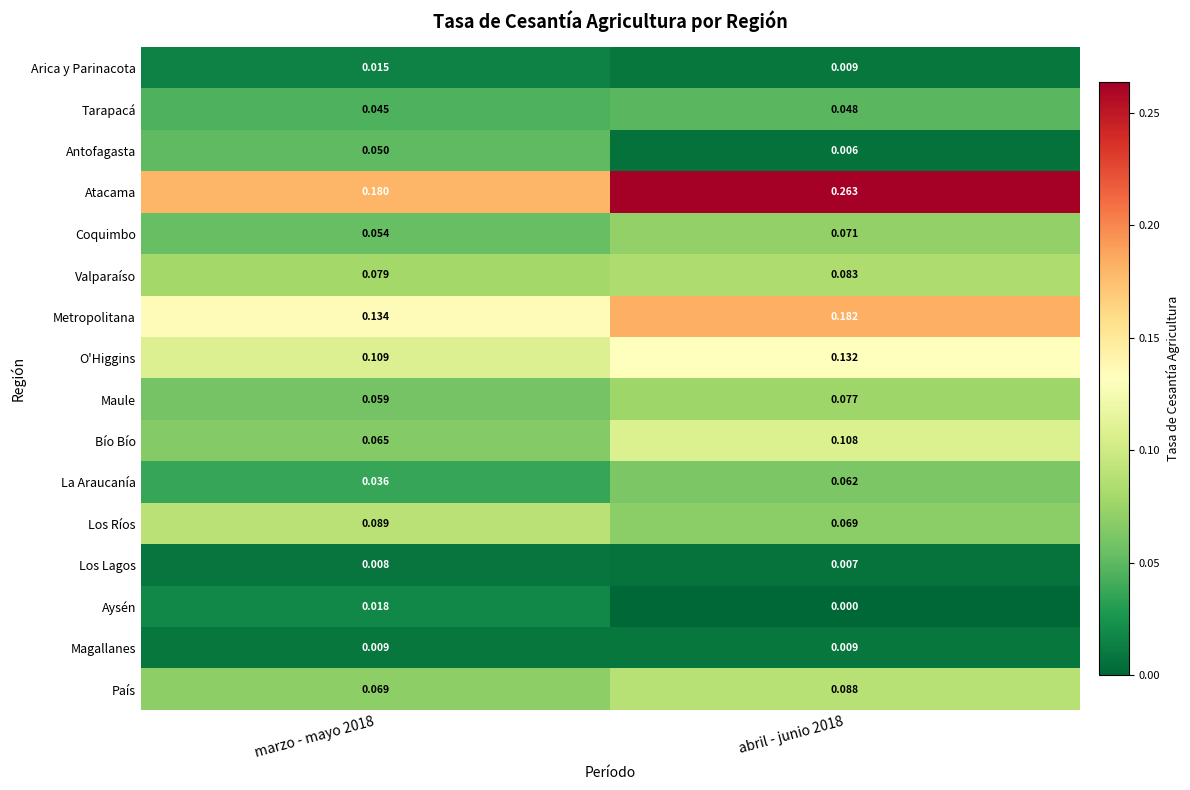

Which series has the largest total across all categories?

Atacama